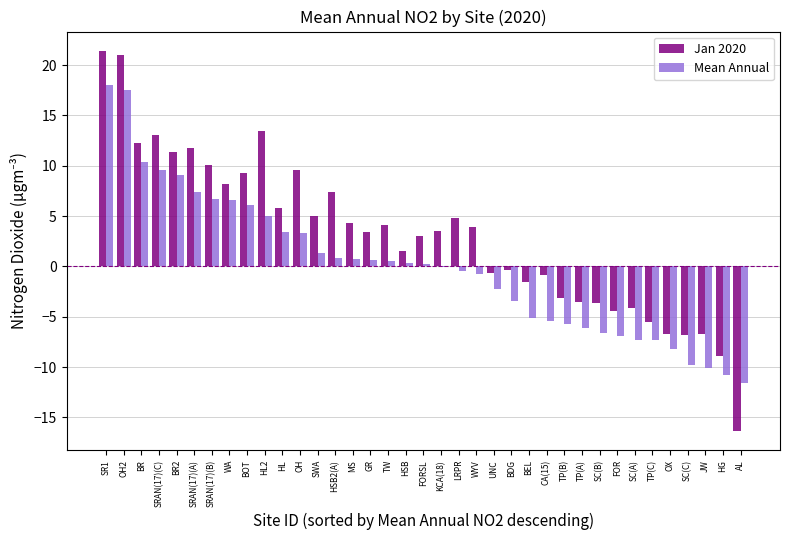

Which series changed the most between GR and SC(C)?

Mean Annual